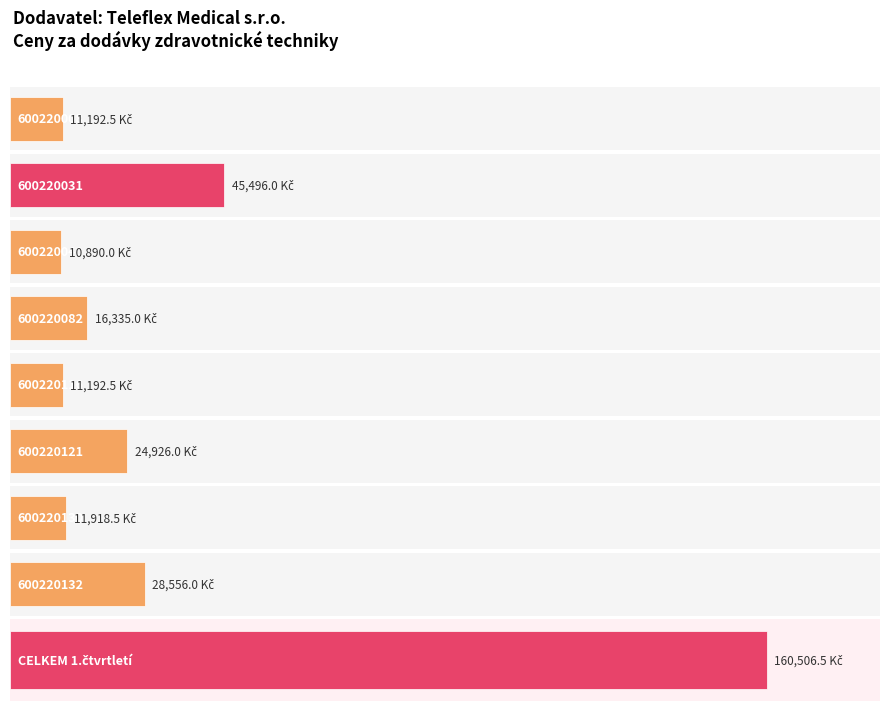

The chart shows a value of 28556.0 at 600220132. True or false?

True